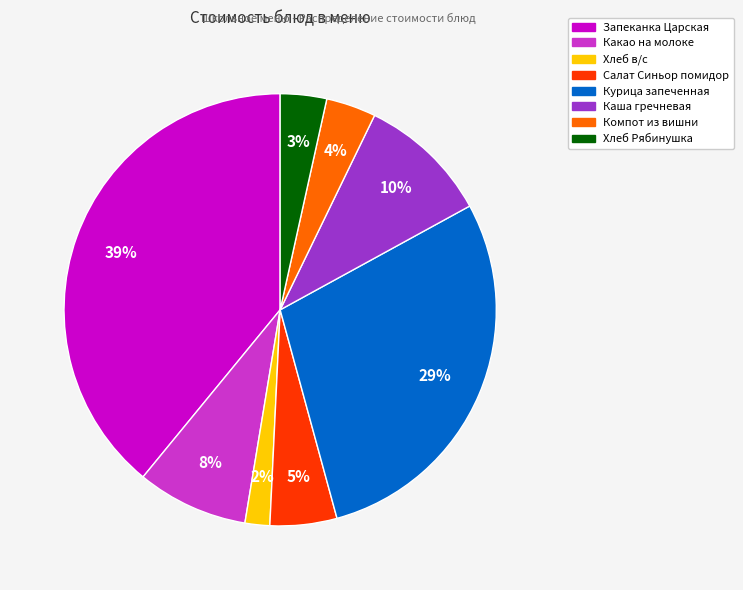

How many slices are in this pie chart?

8